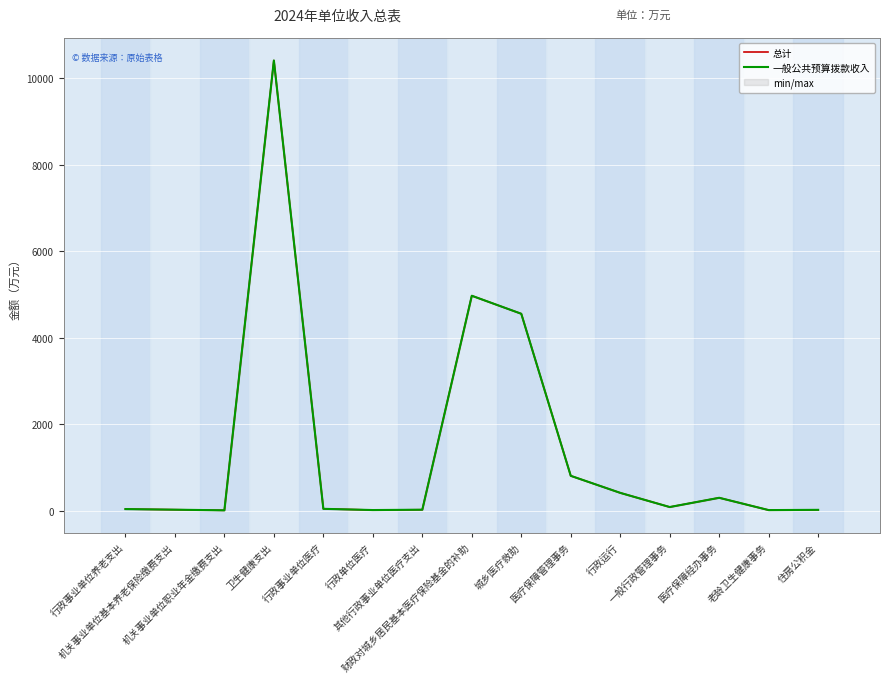

The 总计 series shows 48.7 at 行政事业单位医疗. True or false?

True